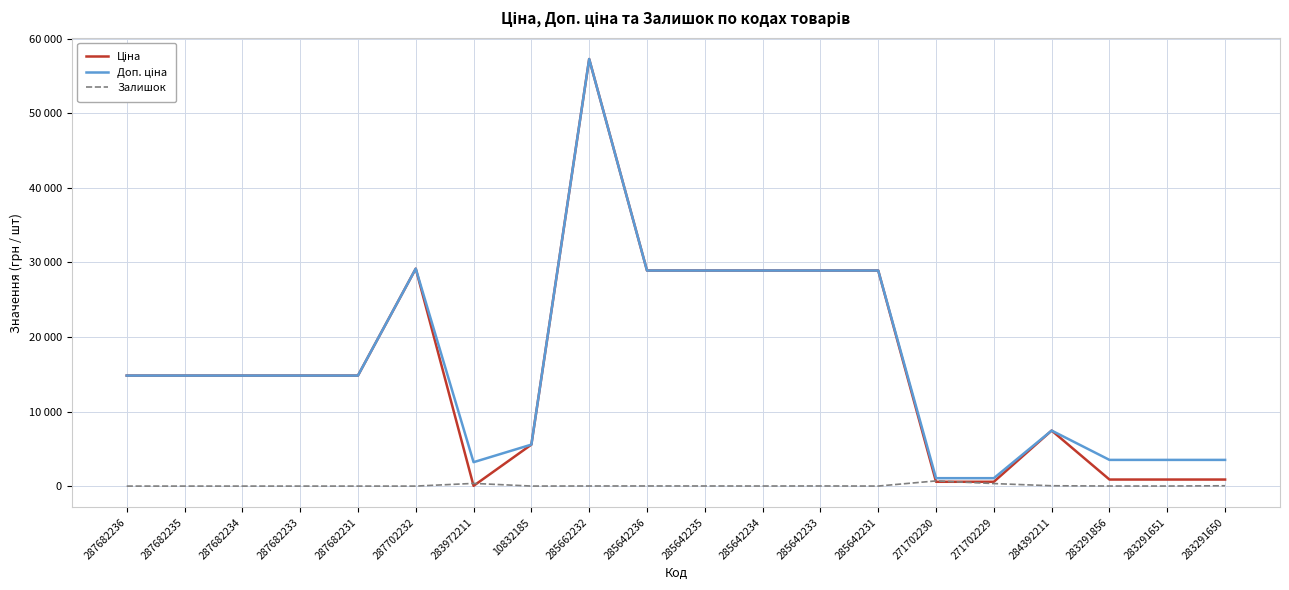

What is the difference between the maximum and second lowest values in the Ціна series?

56679.9